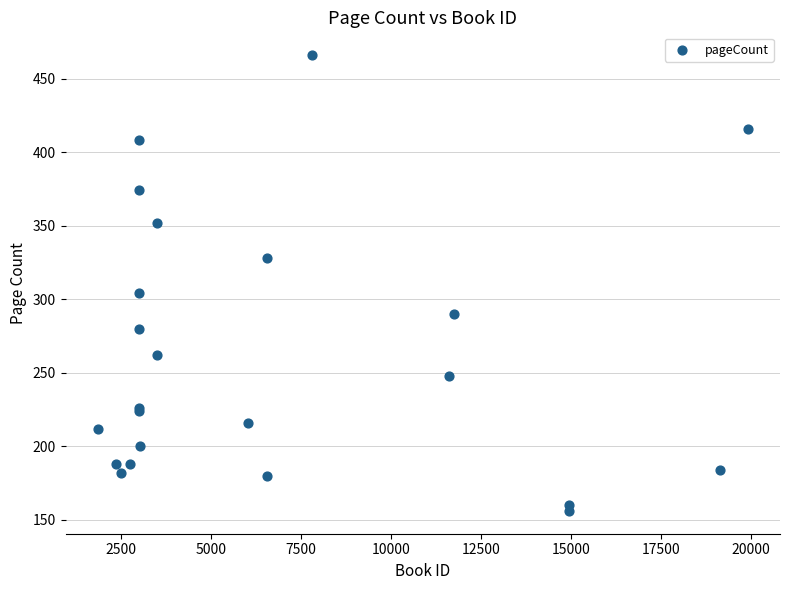

What Y value in the scatter plot is closest to 311?

304